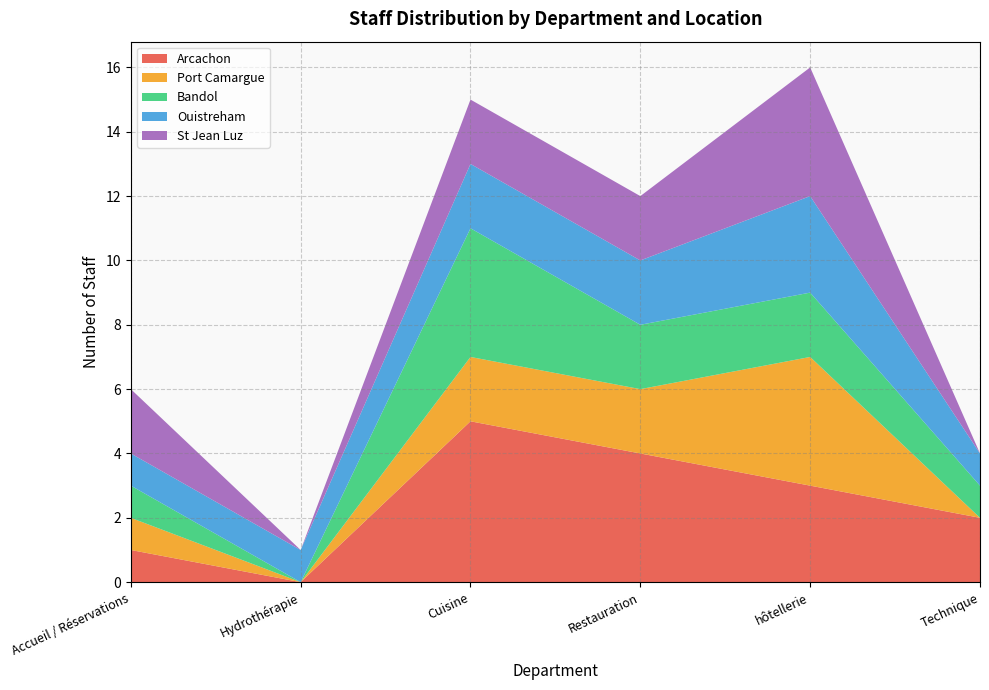

Reading right to left, what are all the values shown in this chart?

Arcachon: 2	3	4	5	0	1
Port Camargue: 0	4	2	2	0	1
Bandol: 1	2	2	4	0	1
Ouistreham: 1	3	2	2	1	1
St Jean Luz: 0	4	2	2	0	2